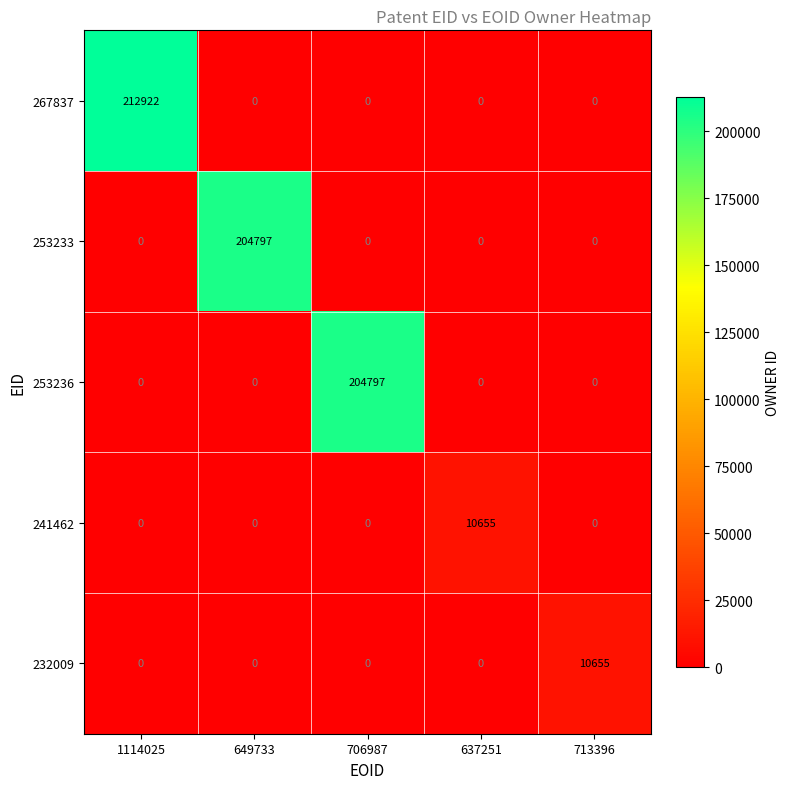

The 253233 series shows 0 at 706987. True or false?

True